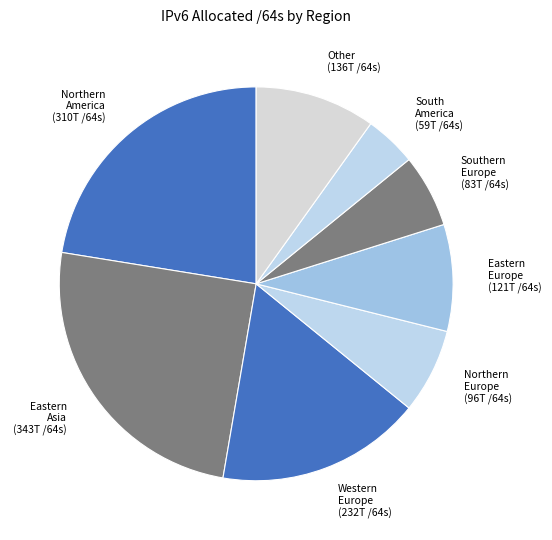

Which slice is the largest?

Eastern Asia